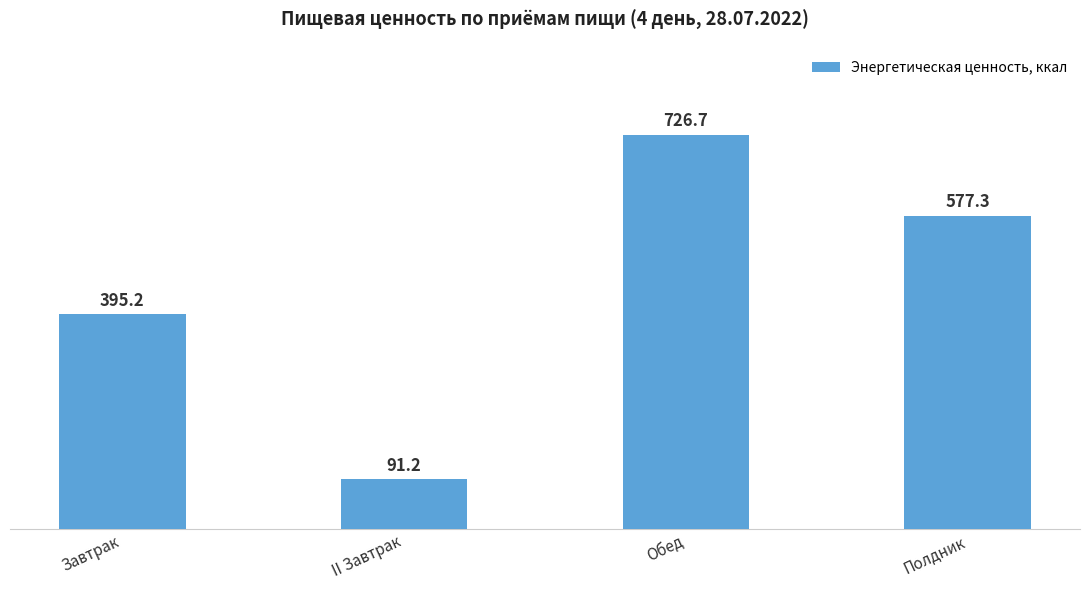

What is the value of the 3rd bar from the left?

726.7